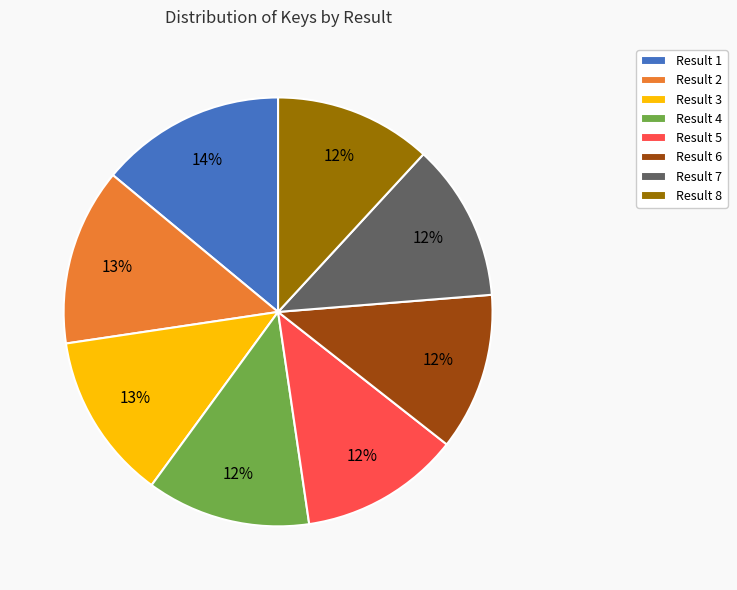

To the nearest percent, what percentage of the pie is Result 6?

12%